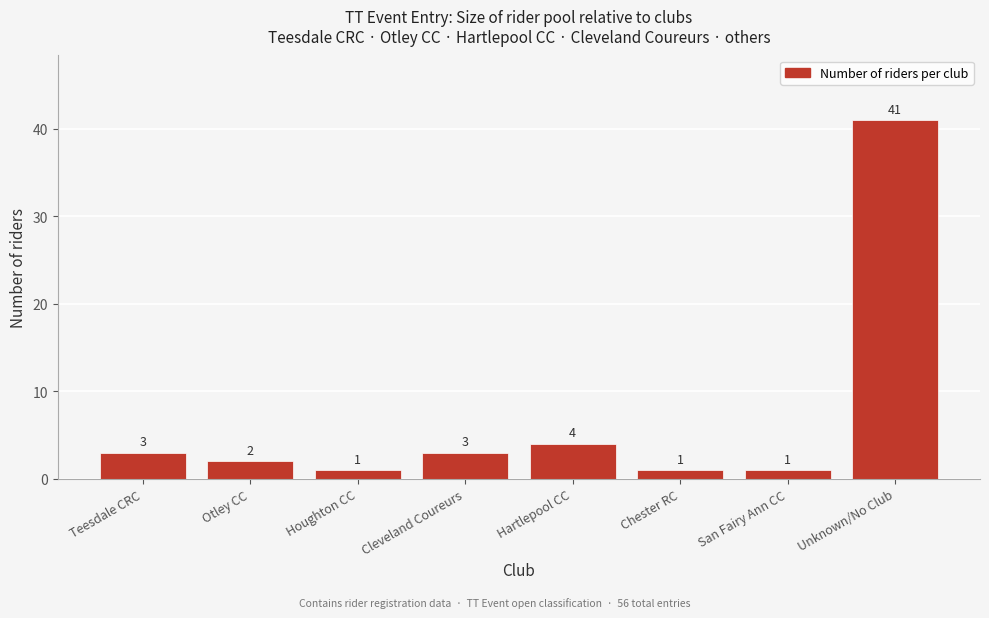

Reading right to left, transcribe all the data shown in this chart.

Unknown/No Club=41	San Fairy Ann CC=1	Chester RC=1	Hartlepool CC=4	Cleveland Coureurs=3	Houghton CC=1	Otley CC=2	Teesdale CRC=3